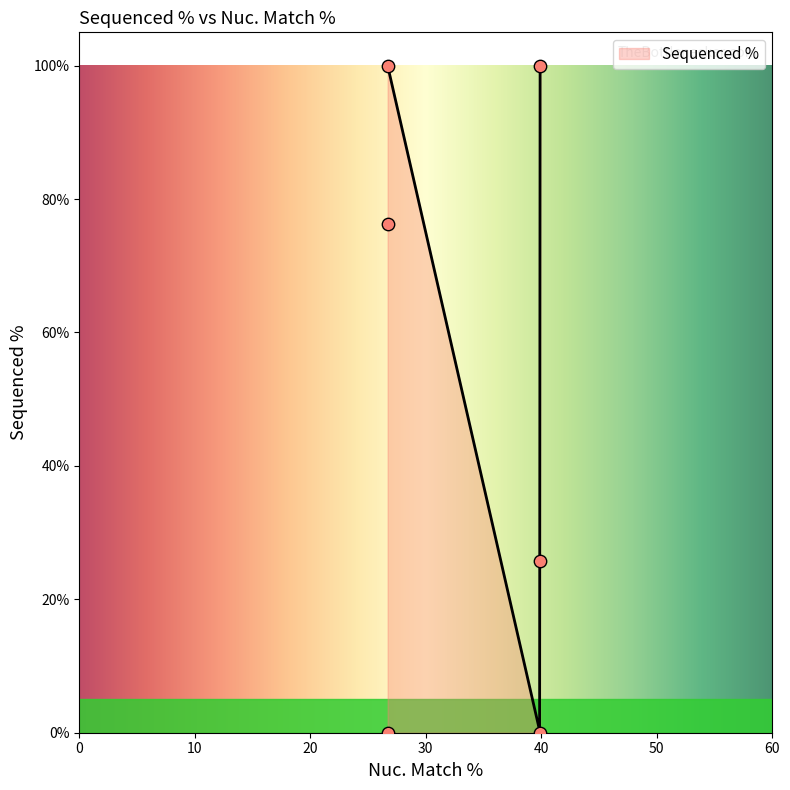

What is the change in value from 39.9 to 26.7?

+100.0